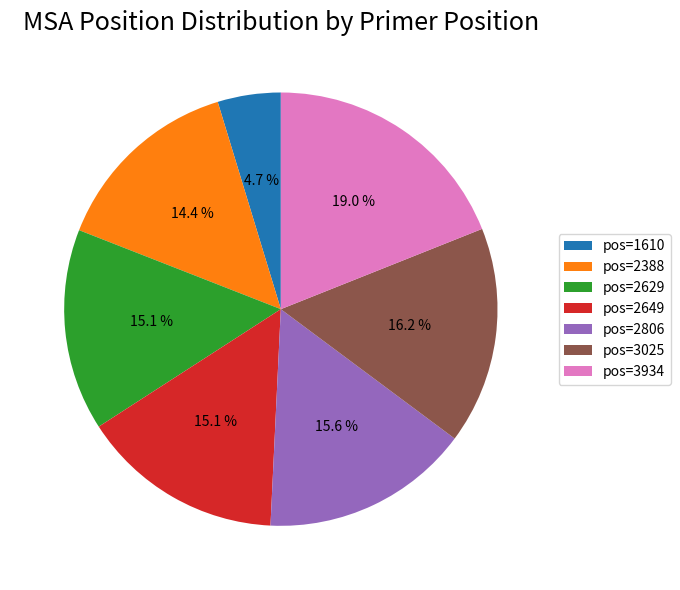

What portion of the pie excludes pos=2388?

85.6%